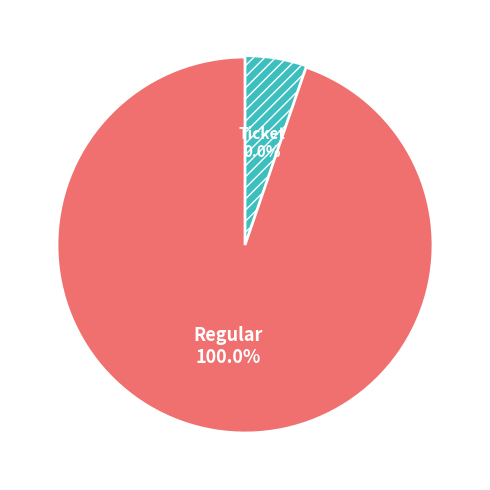

Is the sum of Ticket and Regular greater than half?

Yes